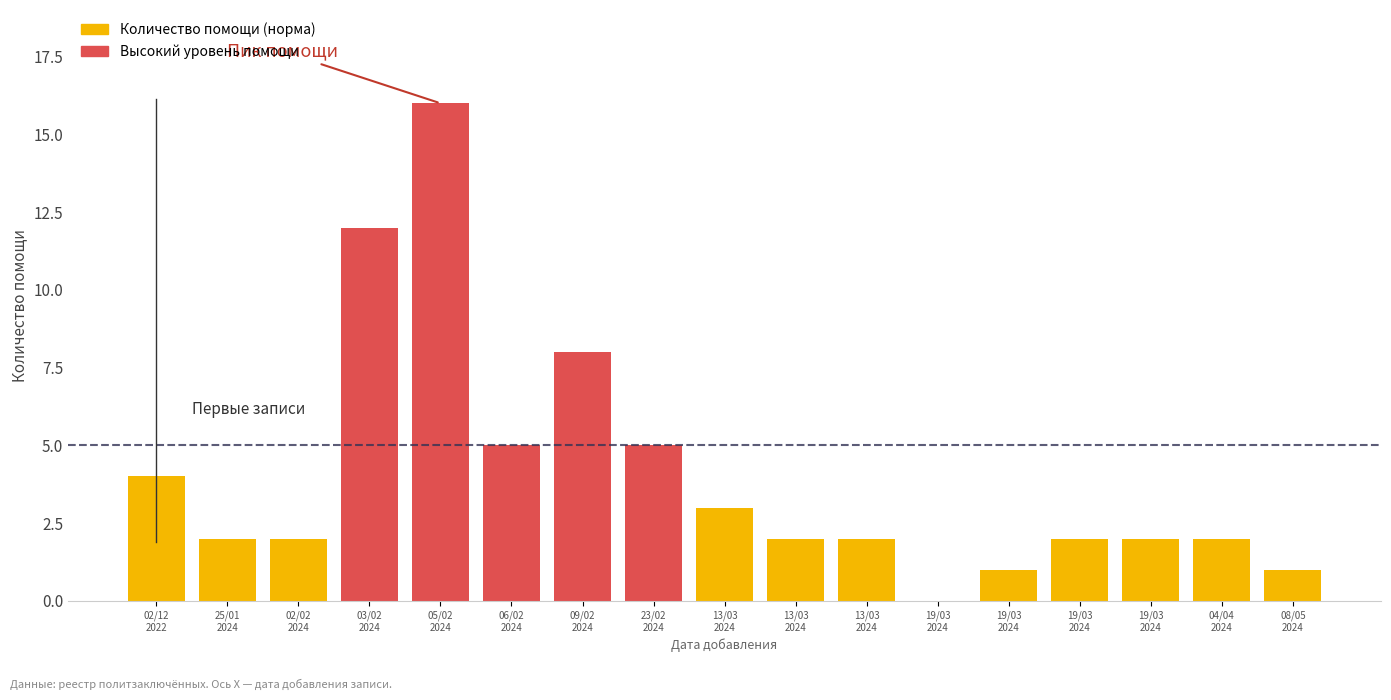

How many categories are shown in the chart?

17